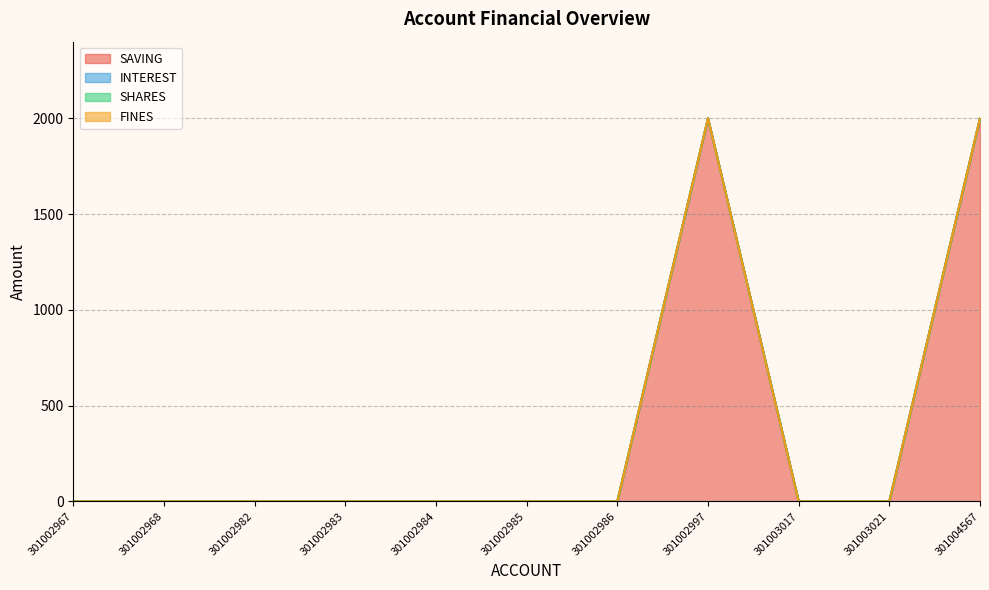

What is the maximum value shown in the chart?

2000